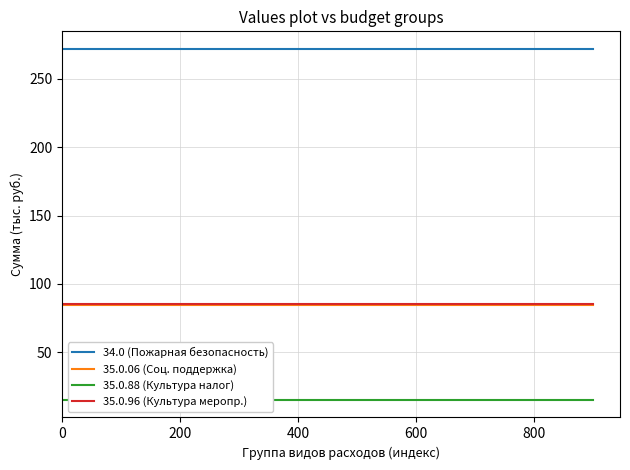

List the series in order of their peak value, lowest first.

35.0.88 (Культура налог), 35.0.06 (Соц. поддержка), 35.0.96 (Культура меропр.), 34.0 (Пожарная безопасность)